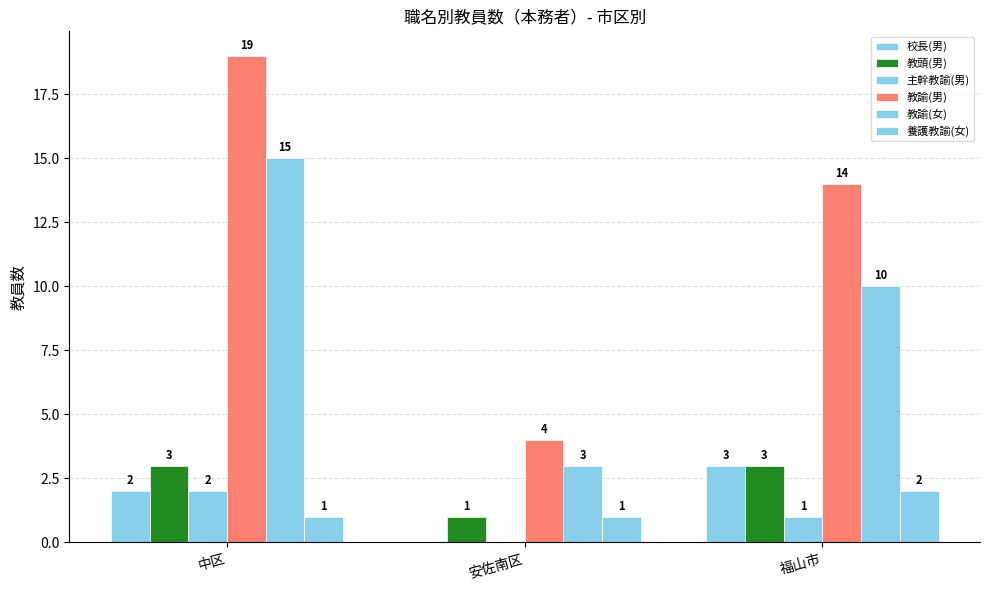

How many data points does each series have?

3